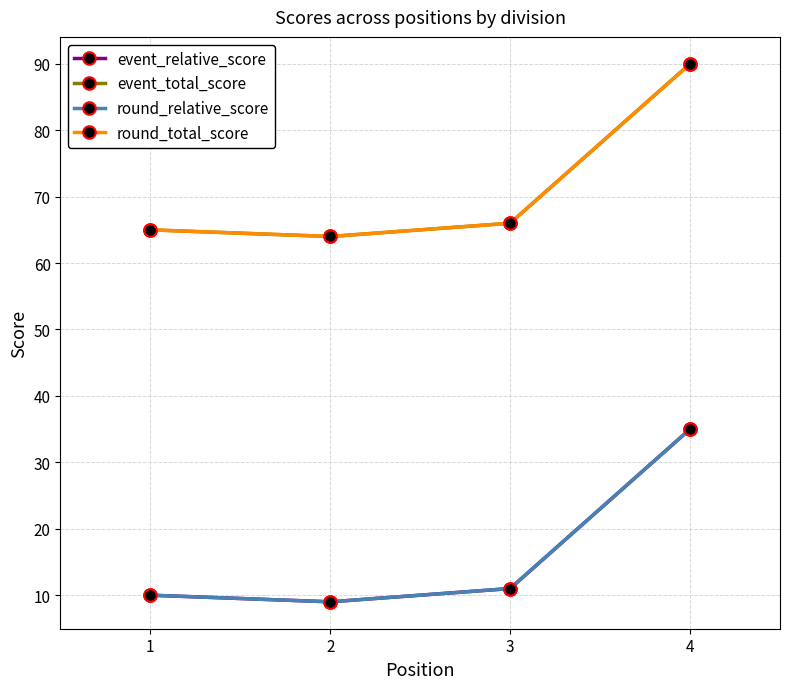

Which category has the highest value in the round_relative_score series?

4